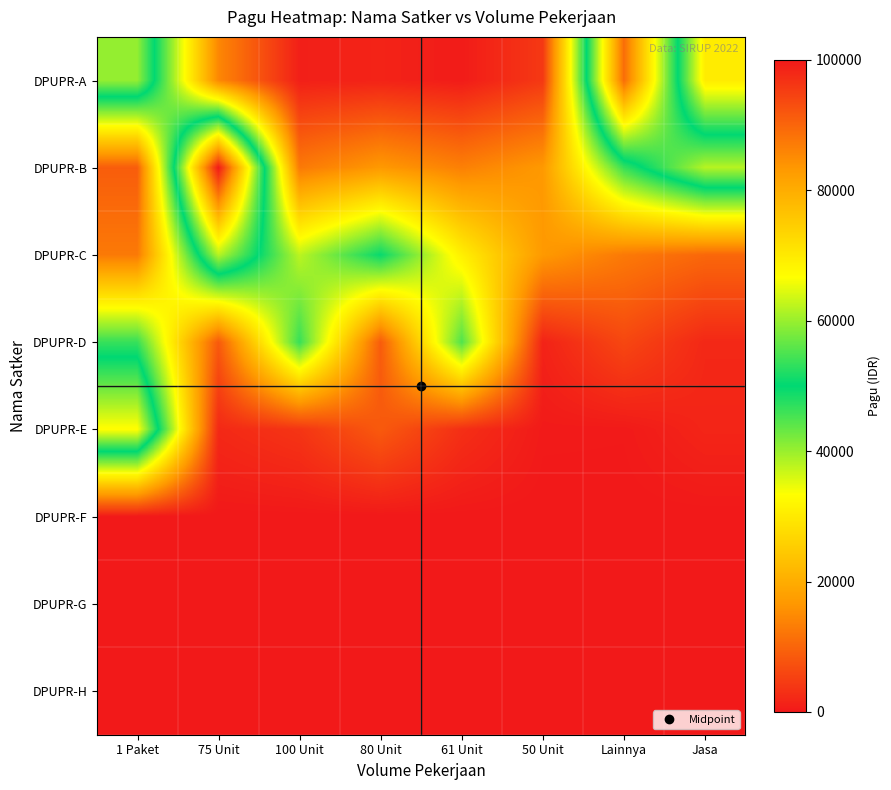

Which has a higher value, 100 Unit or 80 Unit?

80 Unit